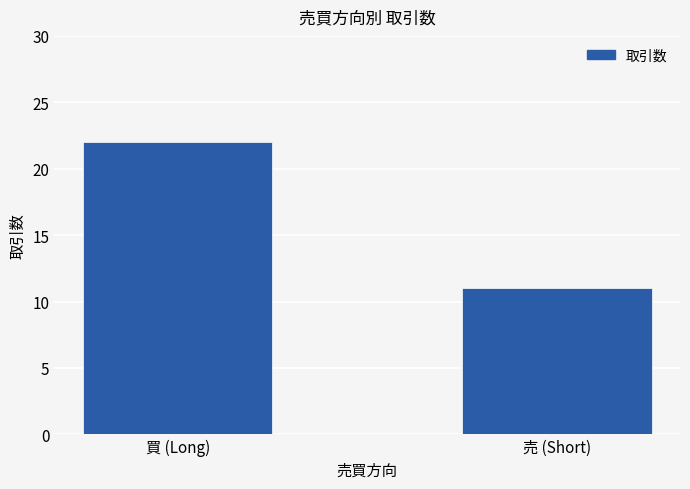

Does the chart contain any negative values?

No